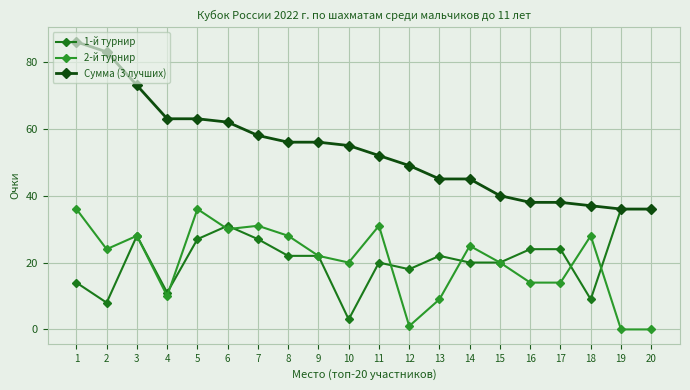

What is the greatest value displayed?

86